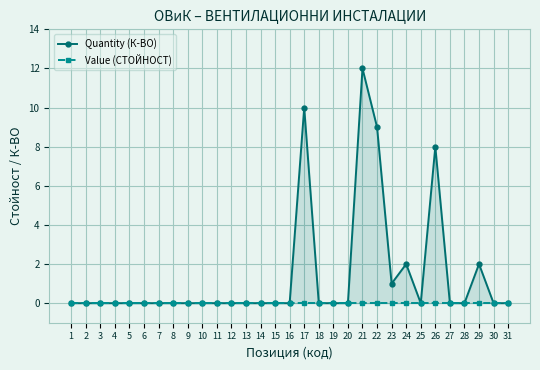

Is the value of Value (СТОЙНОСТ) at 1 greater than the value of Quantity (К-ВО) at 15?

No